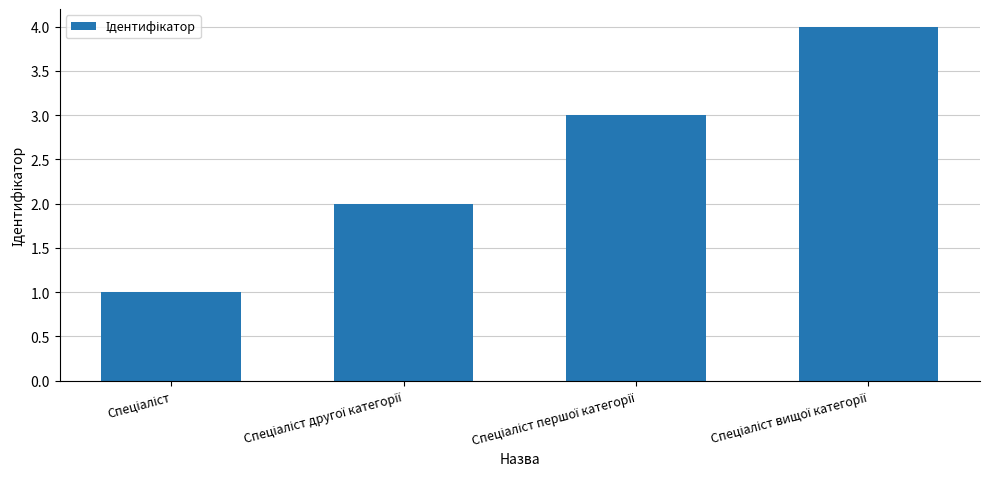

What is the maximum value shown in the chart?

4